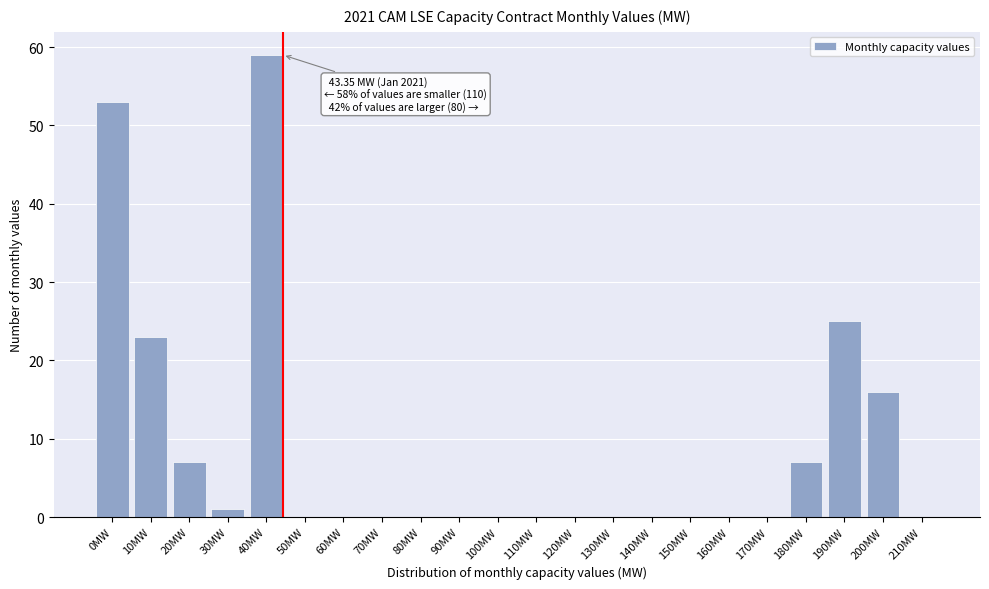

Reading left to right, transcribe all the data shown in this chart.

0MW=53	10MW=23	20MW=7	30MW=1	40MW=59	50MW=0	60MW=0	70MW=0	80MW=0	90MW=0	100MW=0	110MW=0	120MW=0	130MW=0	140MW=0	150MW=0	160MW=0	170MW=0	180MW=7	190MW=25	200MW=16	210MW=0